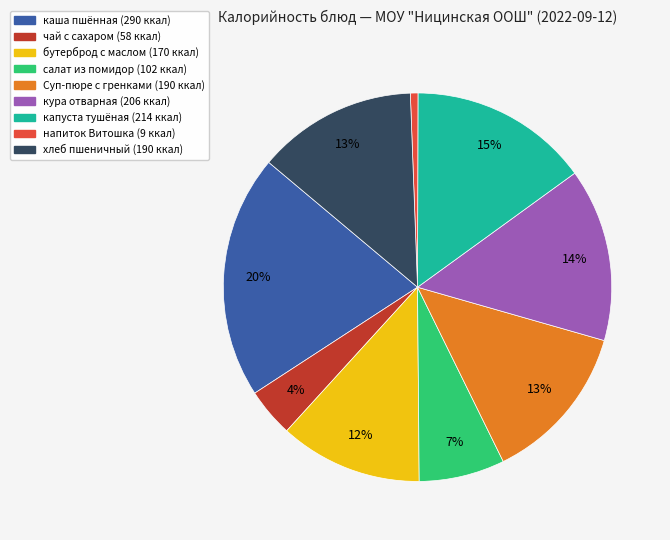

Combined, do салат из помидор and хлеб пшеничный account for over 50%?

No